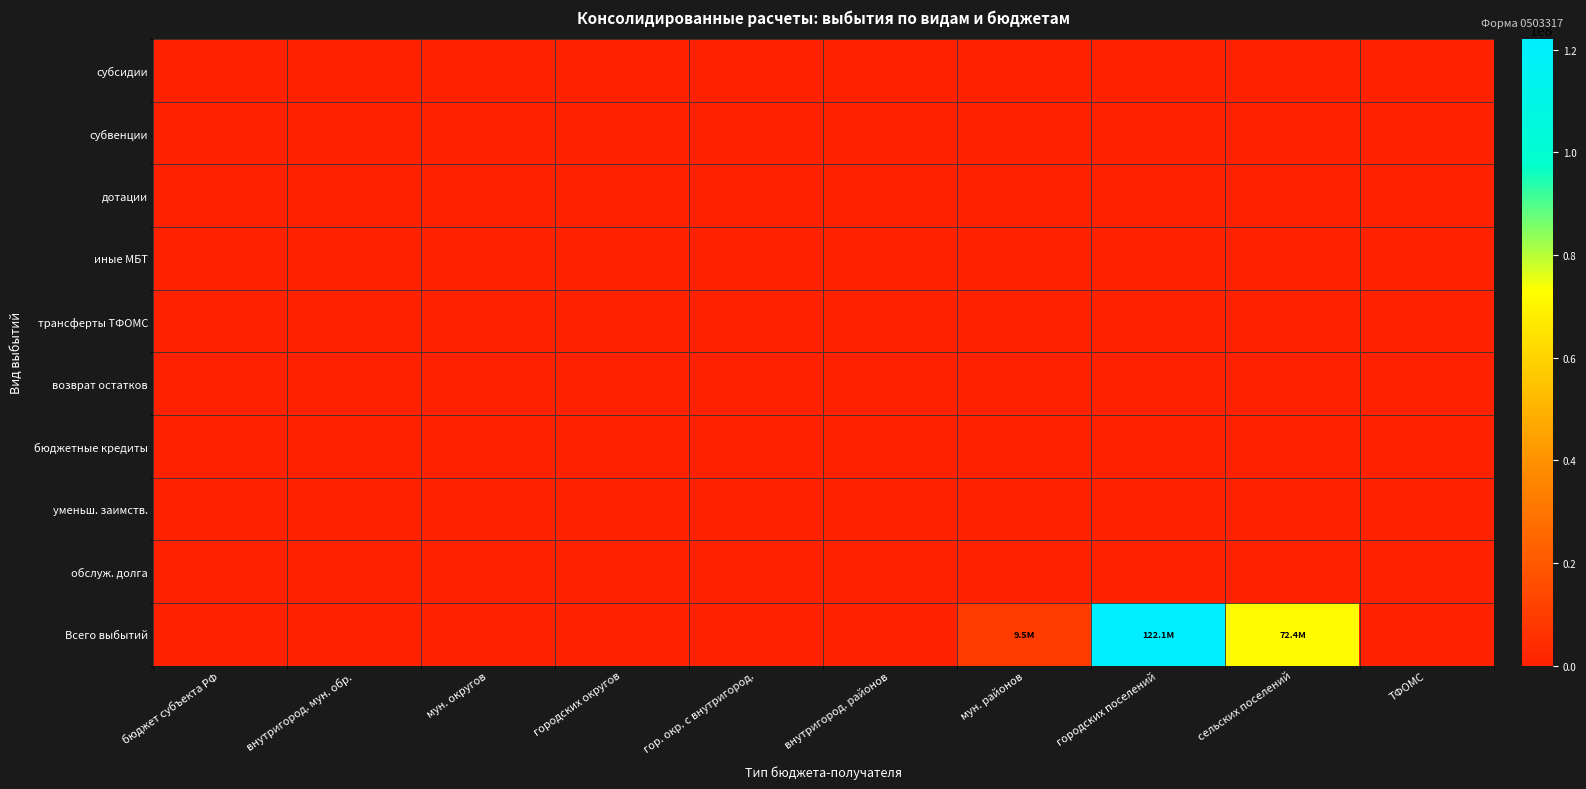

Reading left to right, list all the values displayed in this chart.

субсидии: бюджет субъекта РФ=0.0	внутригород. мун. обр.=0.0	мун. округов=0.0	городских округов=0.0	гор. окр. с внутригород.=0.0	внутригород. районов=0.0	мун. районов=0.0	городских поселений=0.0	сельских поселений=0.0	ТФОМС=0.0
субвенции: бюджет субъекта РФ=0.0	внутригород. мун. обр.=0.0	мун. округов=0.0	городских округов=0.0	гор. окр. с внутригород.=0.0	внутригород. районов=0.0	мун. районов=0.0	городских поселений=0.0	сельских поселений=0.0	ТФОМС=0.0
дотации: бюджет субъекта РФ=0.0	внутригород. мун. обр.=0.0	мун. округов=0.0	городских округов=0.0	гор. окр. с внутригород.=0.0	внутригород. районов=0.0	мун. районов=0.0	городских поселений=0.0	сельских поселений=0.0	ТФОМС=0.0
иные МБТ: бюджет субъекта РФ=0.0	внутригород. мун. обр.=0.0	мун. округов=0.0	городских округов=0.0	гор. окр. с внутригород.=0.0	внутригород. районов=0.0	мун. районов=0.0	городских поселений=0.0	сельских поселений=0.0	ТФОМС=0.0
трансферты ТФОМС: бюджет субъекта РФ=0.0	внутригород. мун. обр.=0.0	мун. округов=0.0	городских округов=0.0	гор. окр. с внутригород.=0.0	внутригород. районов=0.0	мун. районов=0.0	городских поселений=0.0	сельских поселений=0.0	ТФОМС=0.0
возврат остатков: бюджет субъекта РФ=0.0	внутригород. мун. обр.=0.0	мун. округов=0.0	городских округов=0.0	гор. окр. с внутригород.=0.0	внутригород. районов=0.0	мун. районов=0.0	городских поселений=0.0	сельских поселений=0.0	ТФОМС=0.0
бюджетные кредиты: бюджет субъекта РФ=0.0	внутригород. мун. обр.=0.0	мун. округов=0.0	городских округов=0.0	гор. окр. с внутригород.=0.0	внутригород. районов=0.0	мун. районов=0.0	городских поселений=0.0	сельских поселений=0.0	ТФОМС=0.0
уменьш. заимств.: бюджет субъекта РФ=0.0	внутригород. мун. обр.=0.0	мун. округов=0.0	городских округов=0.0	гор. окр. с внутригород.=0.0	внутригород. районов=0.0	мун. районов=0.0	городских поселений=0.0	сельских поселений=0.0	ТФОМС=0.0
обслуж. долга: бюджет субъекта РФ=0.0	внутригород. мун. обр.=0.0	мун. округов=0.0	городских округов=0.0	гор. окр. с внутригород.=0.0	внутригород. районов=0.0	мун. районов=0.0	городских поселений=0.0	сельских поселений=0.0	ТФОМС=0.0
Всего выбытий: бюджет субъекта РФ=0.0	внутригород. мун. обр.=0.0	мун. округов=0.0	городских округов=0.0	гор. окр. с внутригород.=0.0	внутригород. районов=0.0	мун. районов=9520488.3	городских поселений=122056897.4	сельских поселений=72414408.7	ТФОМС=0.0